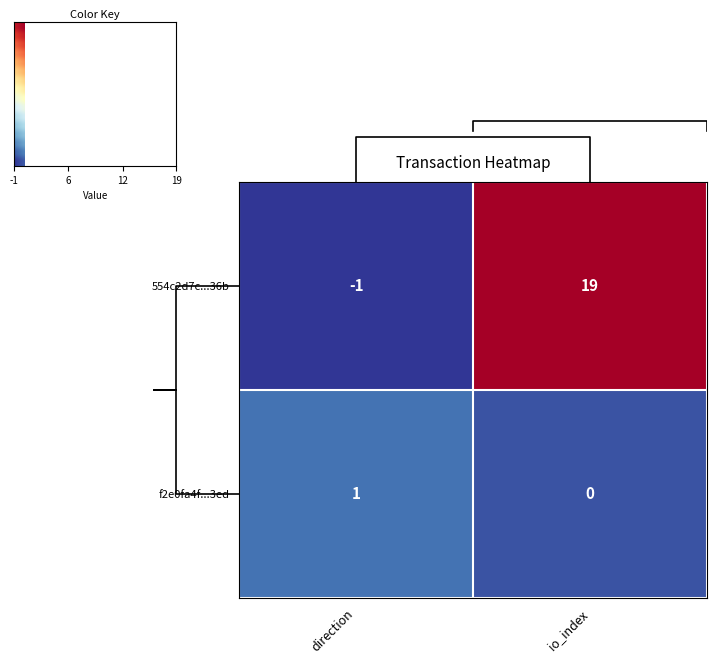

At which label is 554c2d7c...36b closest to 9?

direction